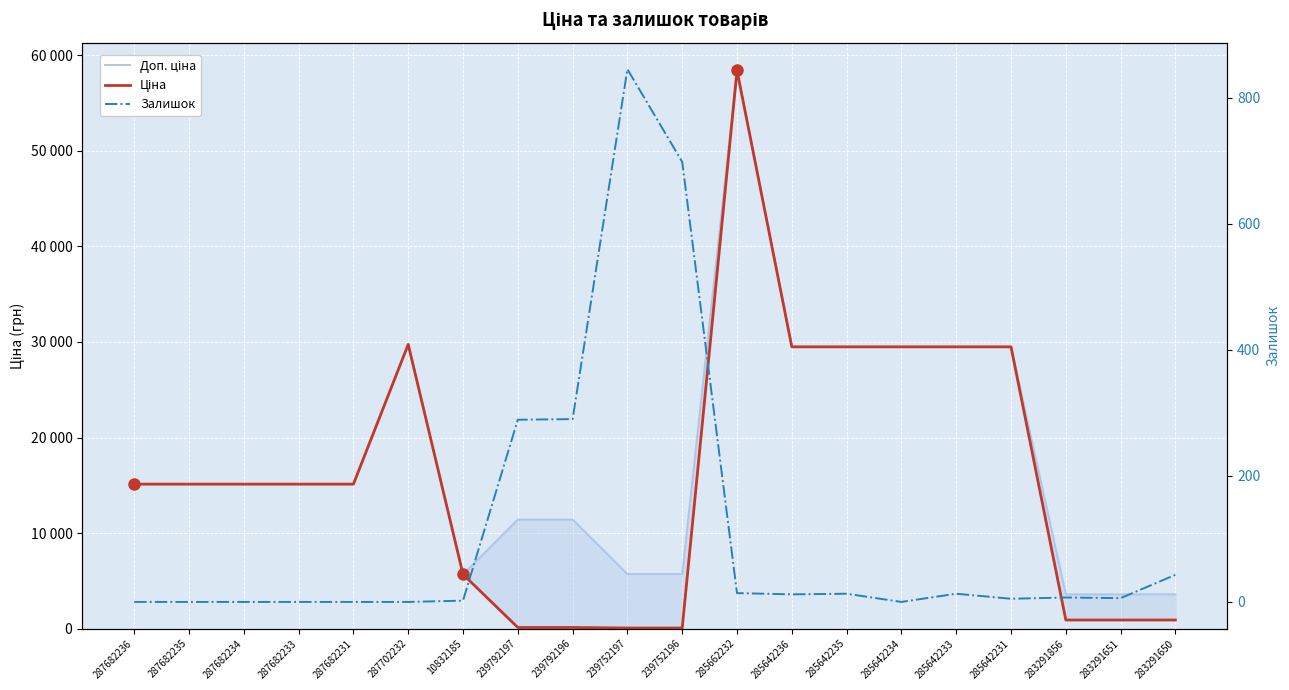

What is the label of the 6th point from the left?

287702232